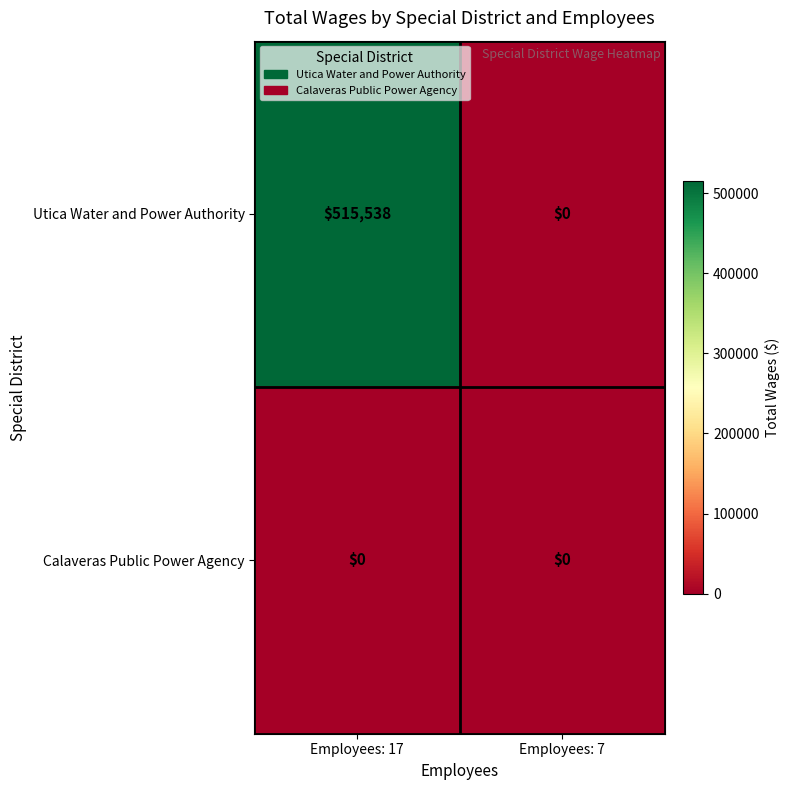

Rank the series by their maximum value, from highest to lowest.

Utica Water and Power Authority, Calaveras Public Power Agency